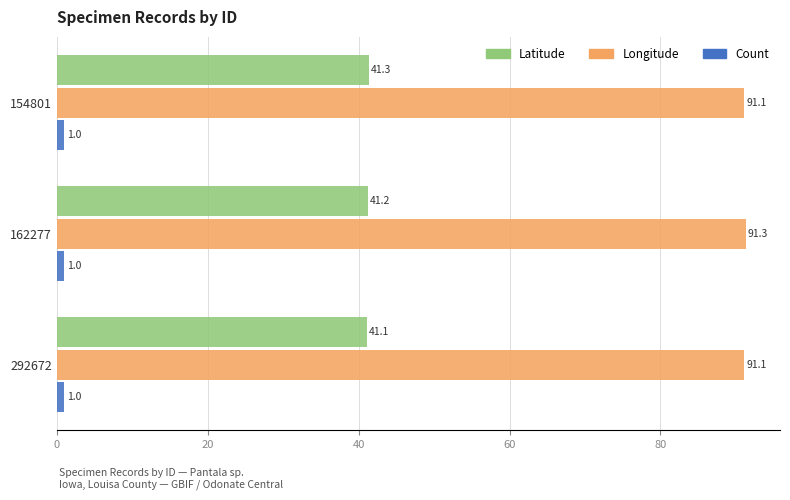

Count the Latitude values in the range 41 to 42.

3